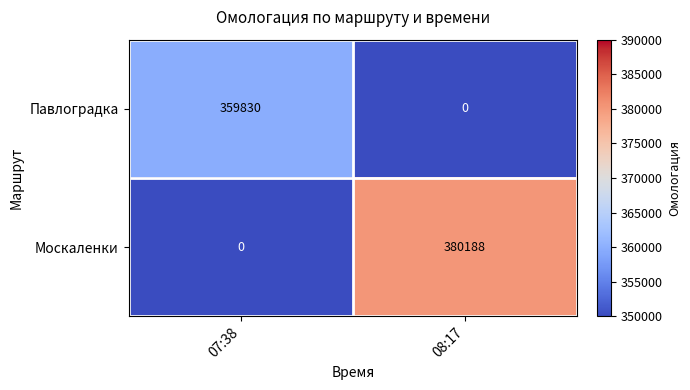

Which series has the largest total across all categories?

Москаленки